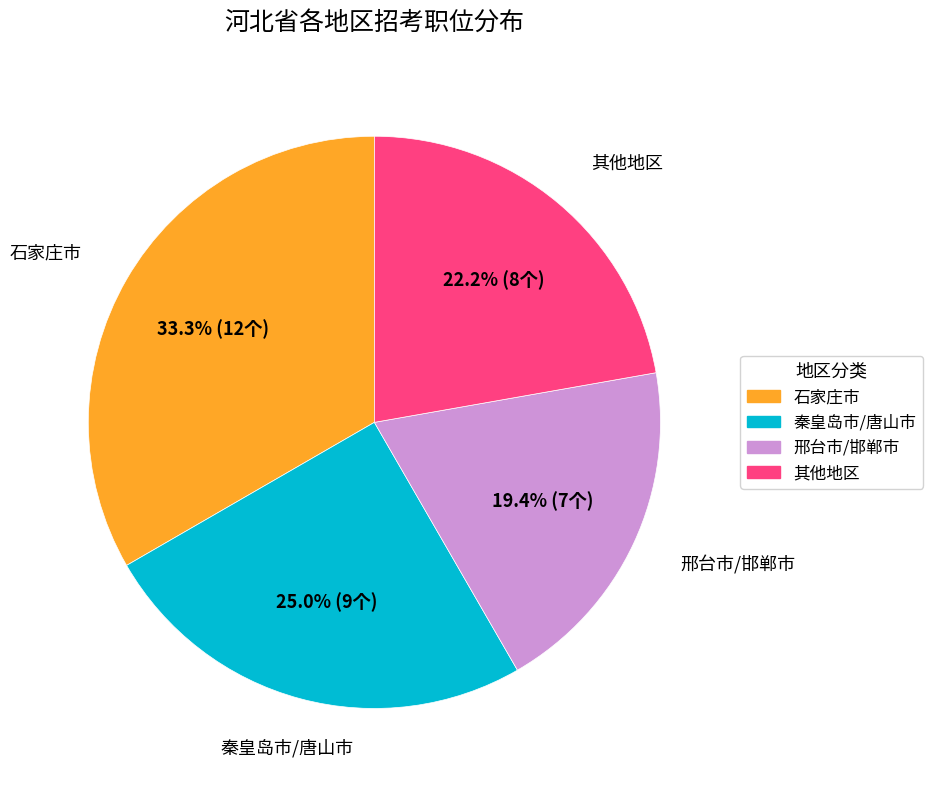

Which category has the smallest portion of the pie?

邢台市/邯郸市